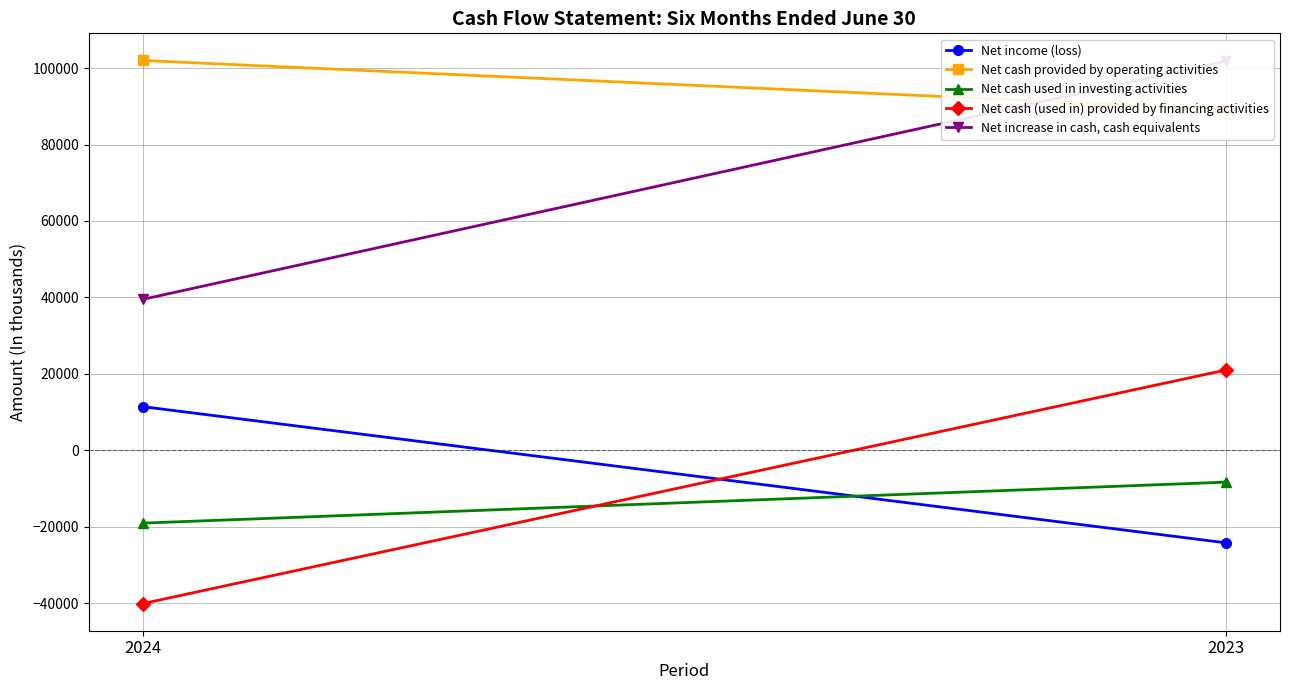

What is the sum of all Net income (loss) values?

-12839